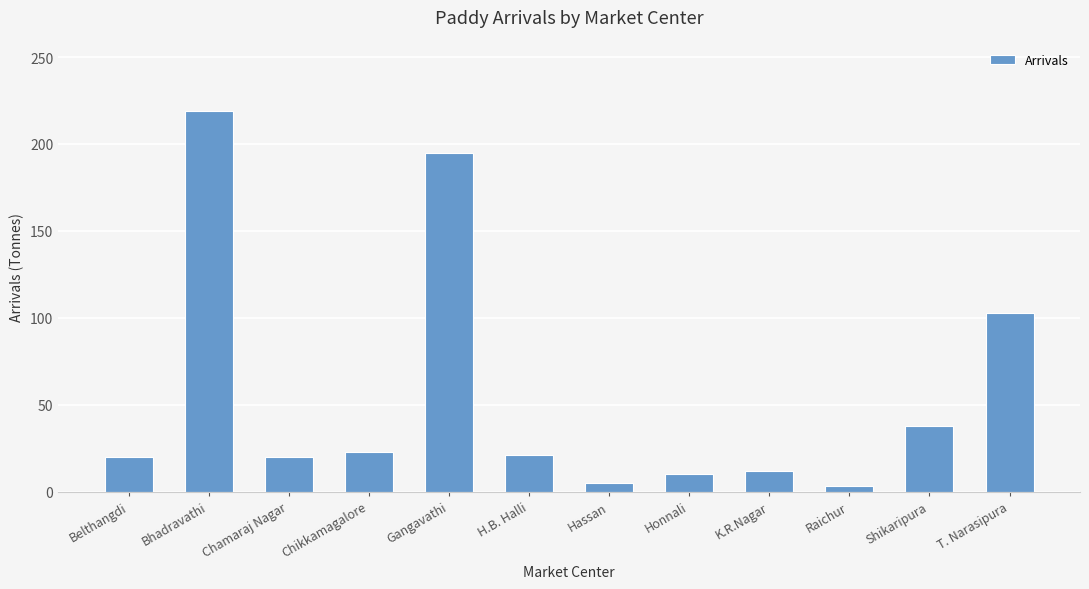

Count the number of categories in the chart.

12